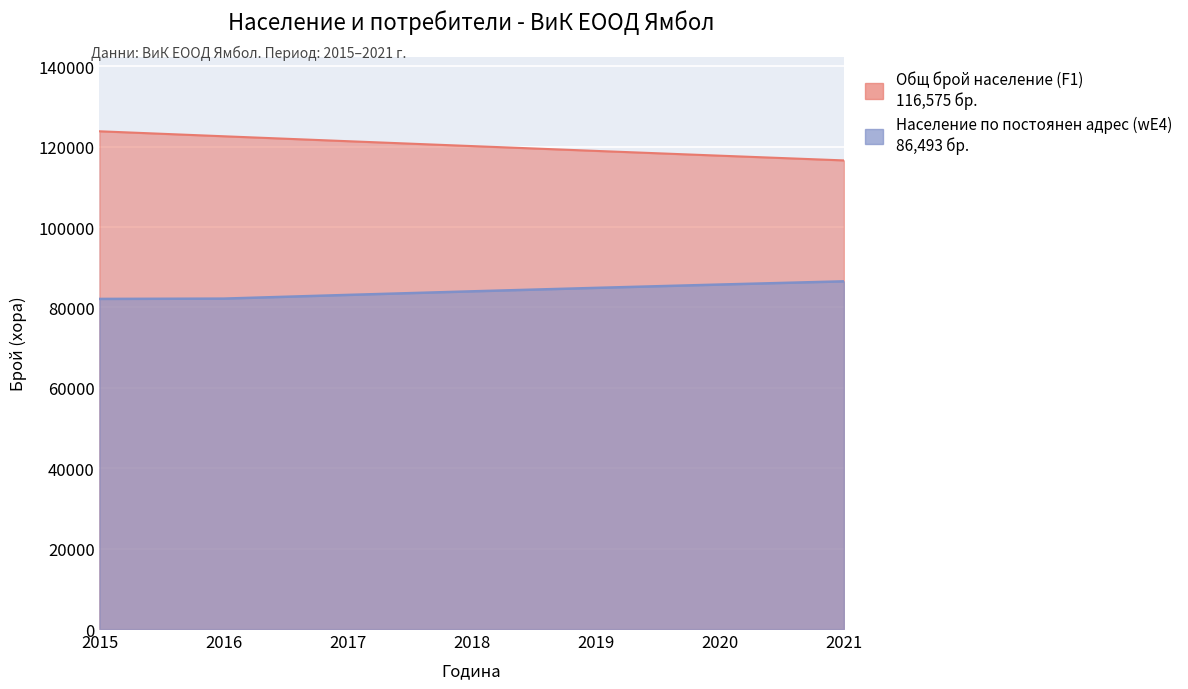

True or false: Брой население по постоянен адрес (wE4) and Общ брой на населението (F1) cross at least once.

False